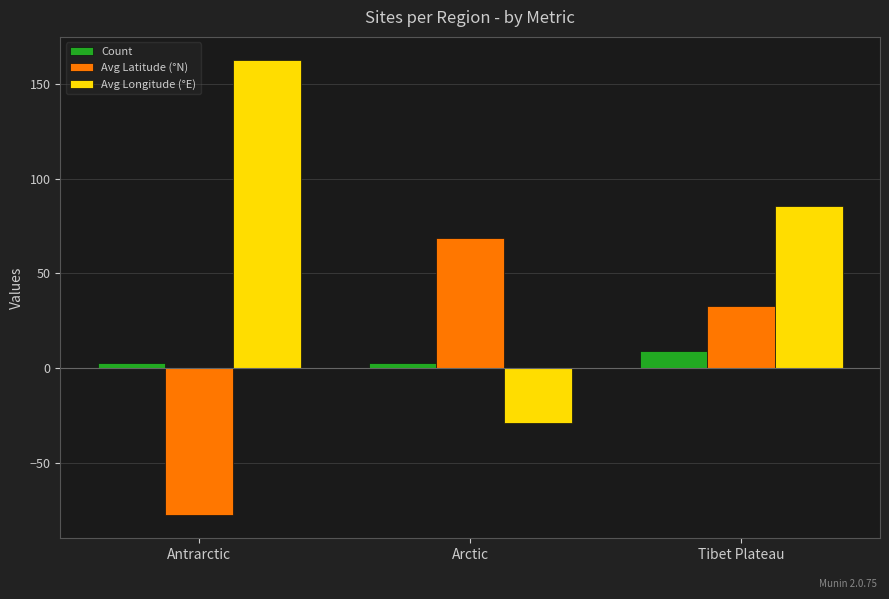

What is the lowest value of the Count series?

3.0